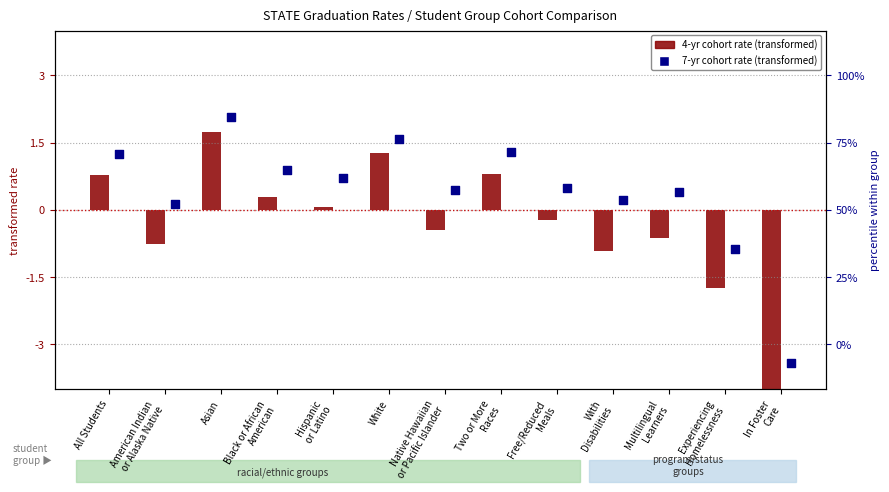

At how many categories does at least one series exceed 0?

11